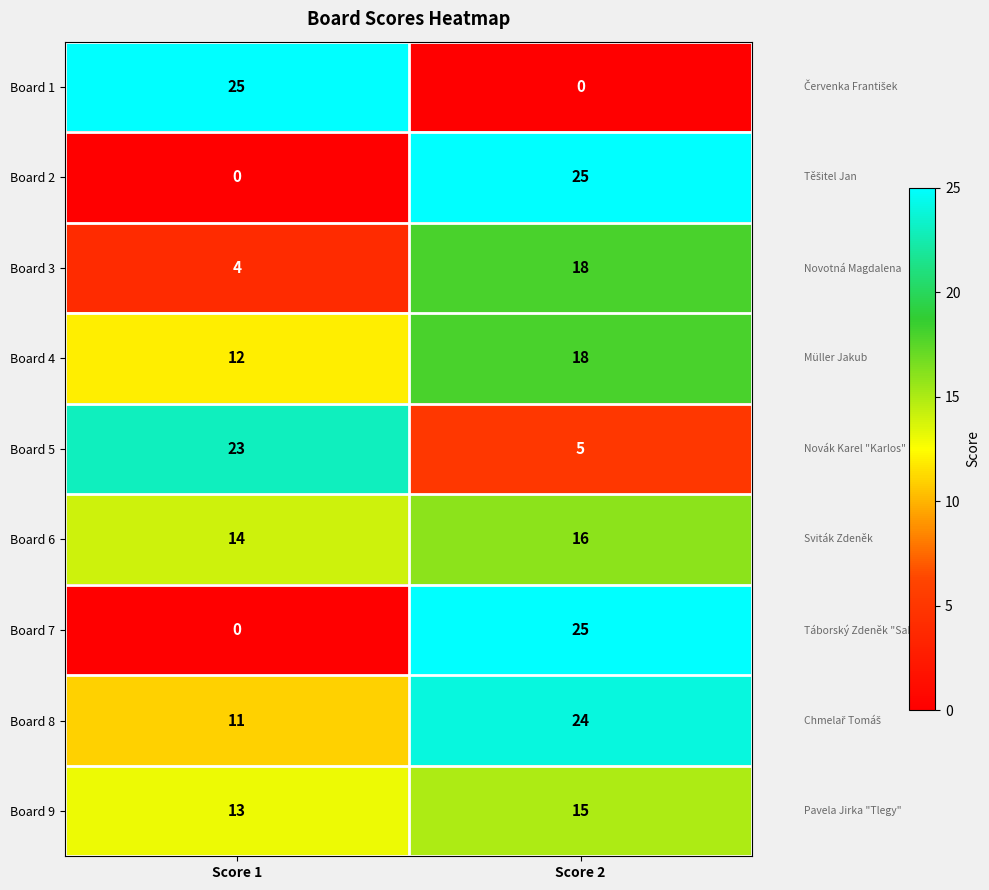

The Board 6 series shows 3 at Score 1. True or false?

False